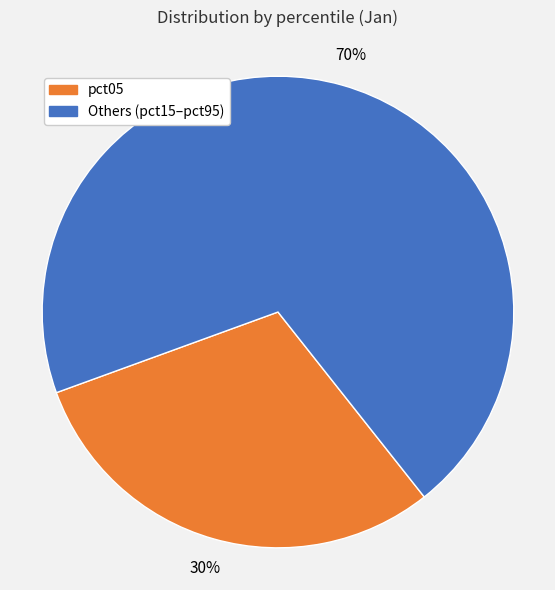

To the nearest percent, what is the difference between the largest and smallest slice percentages?

40%